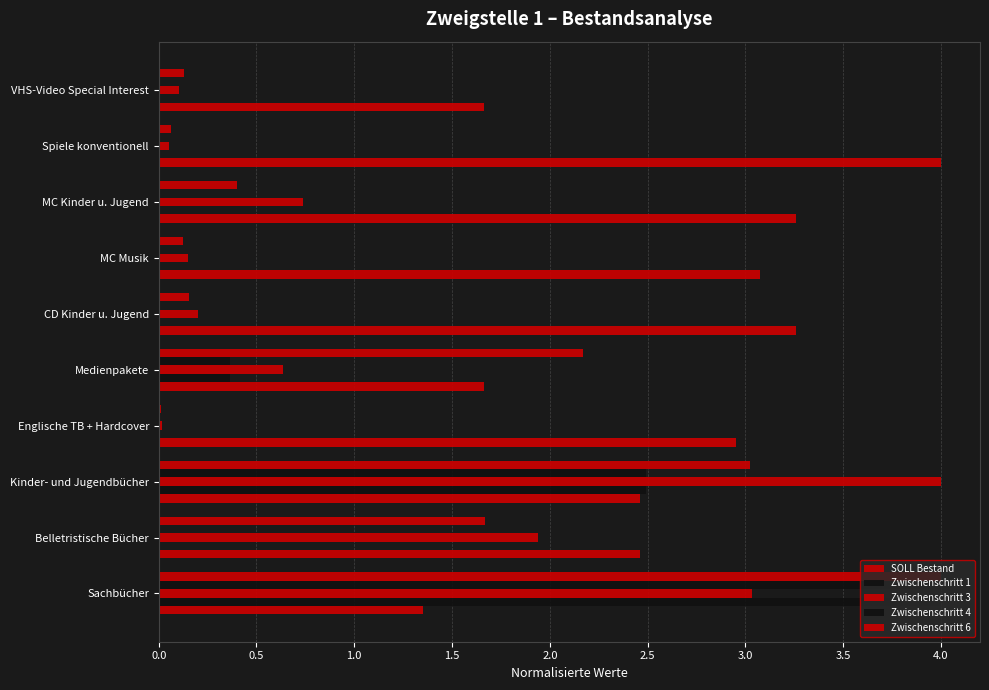

Count the number of data series in this chart.

5